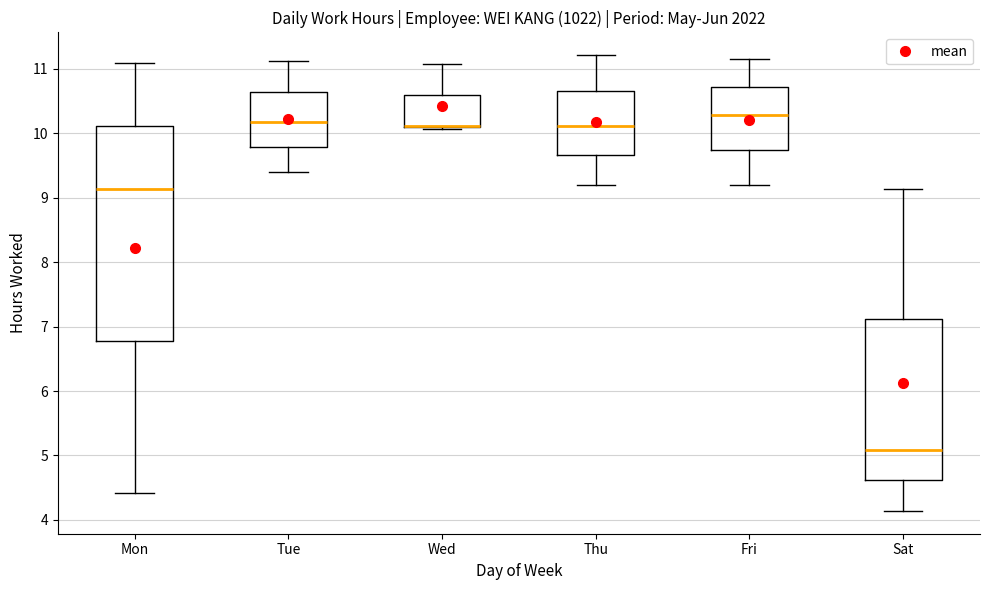

Where is the upper edge of the box for Thu on the y-axis? The values are not printed on the chart, so give them approximately, as read against the axis.

10.7